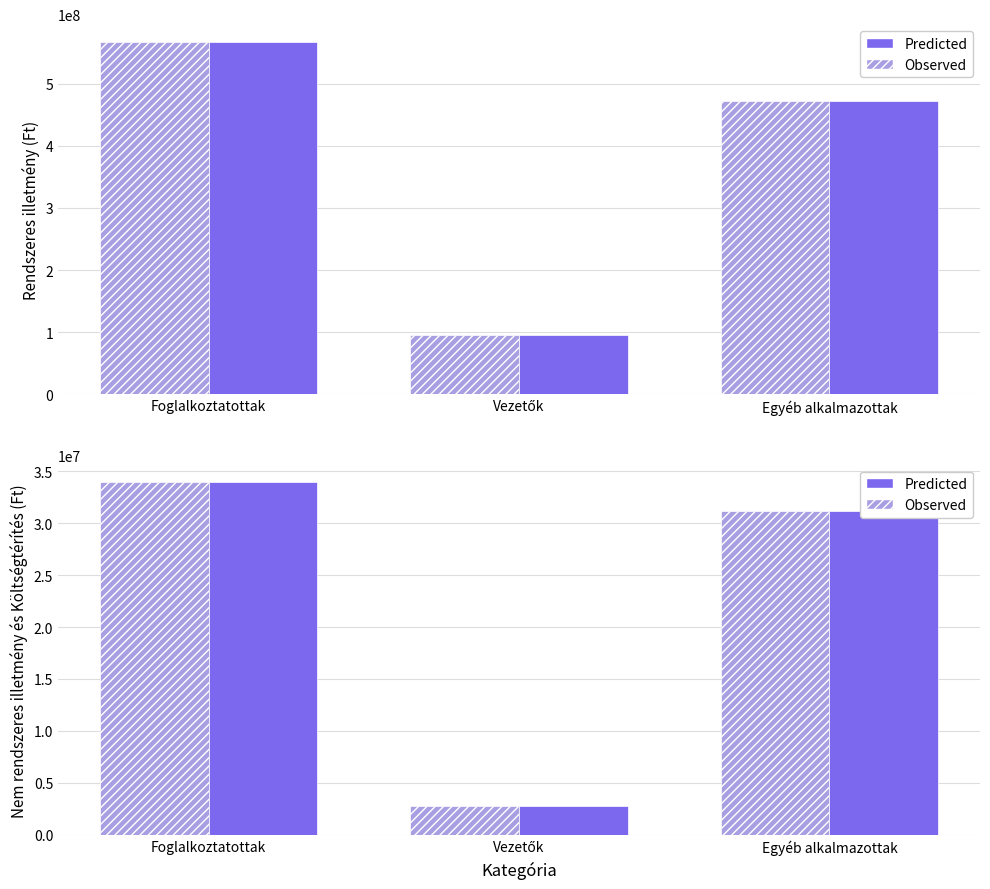

Where does the Predicted series first go above 31112284?

Foglalkoztatottak